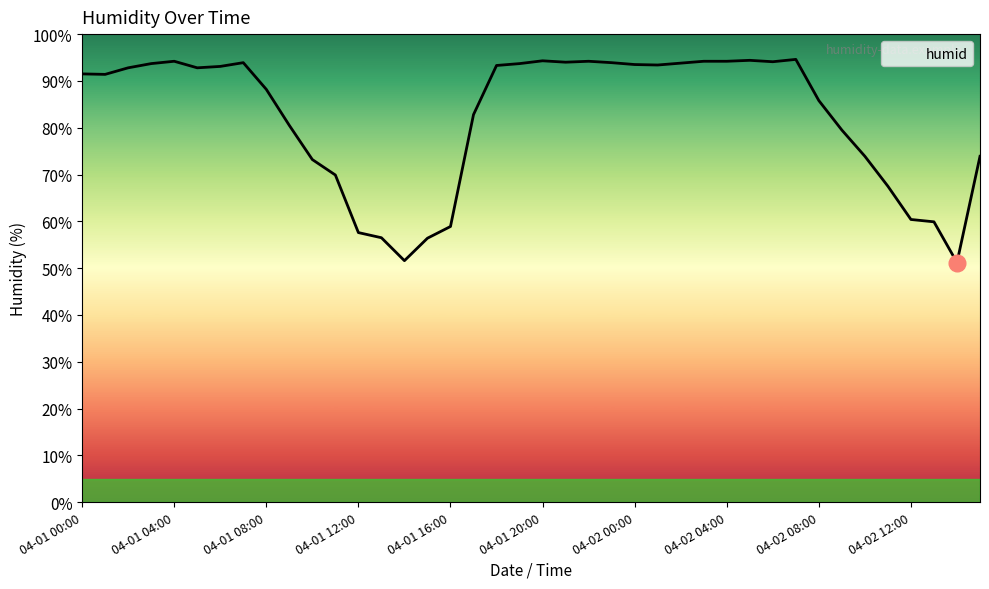

What is the maximum value shown in the chart?

94.6